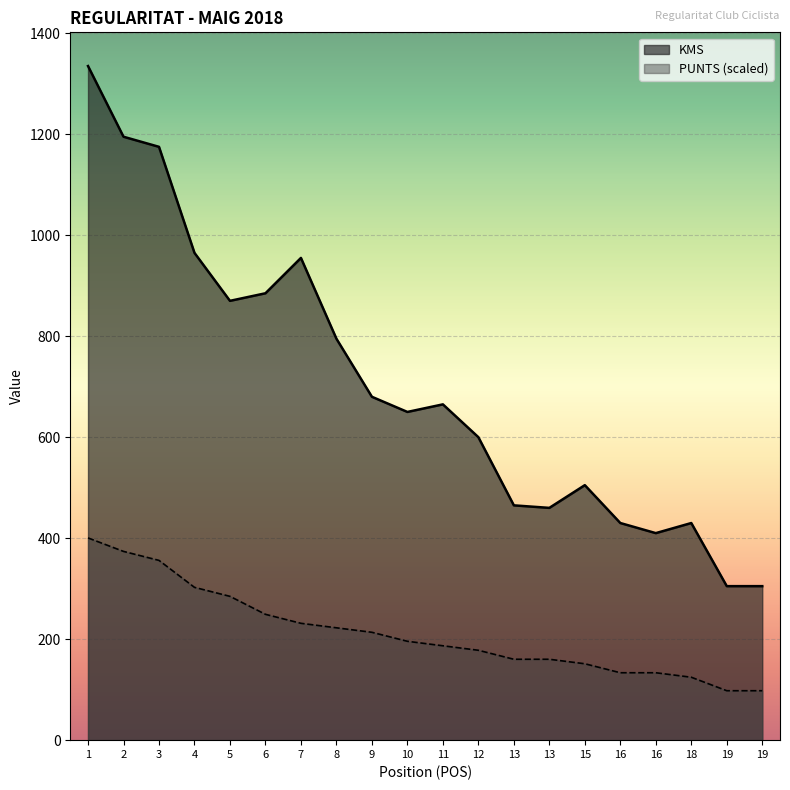

Reading right to left, extract all data points from this chart.

KMS: 305.0	305.0	430.0	410.0	430.0	505.0	460.0	465.0	600.0	665.0	650.0	680.0	795.0	955.0	885.0	870.0	965.0	1175.0	1195.0	1335.0
PUNTS: 97.9	97.9	124.6	133.5	133.5	151.3	160.2	160.2	178.0	186.9	195.8	213.6	222.5	231.4	249.2	284.8	302.6	356.0	373.8	400.5